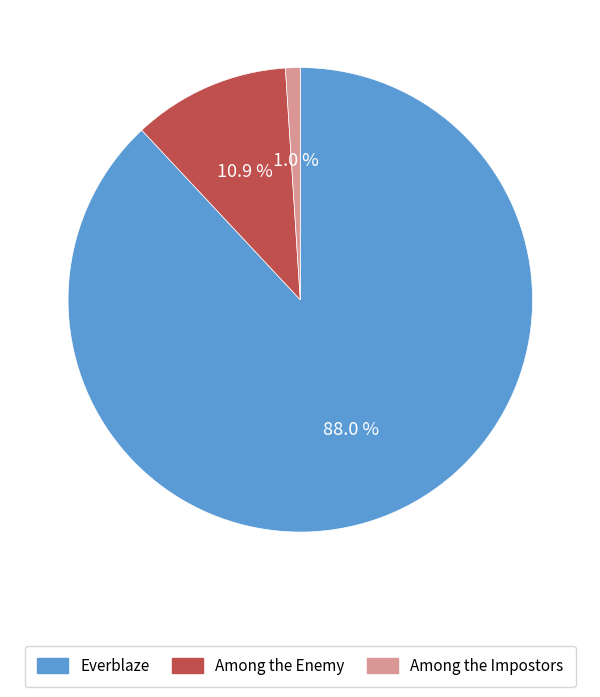

Is there any slice that represents more than half of the pie?

Yes